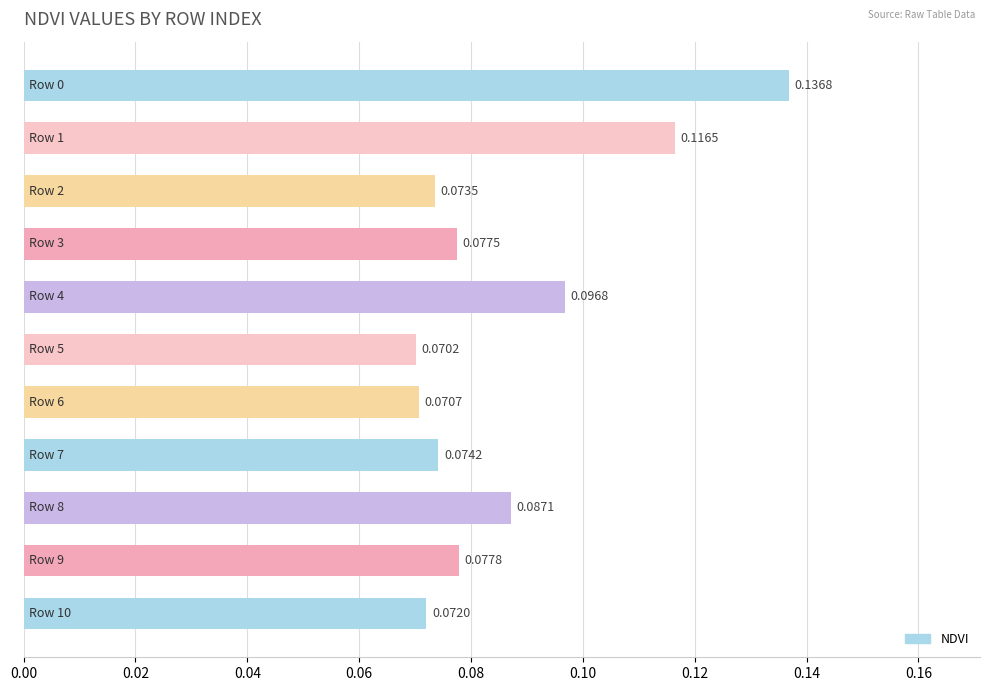

What is the sum of all values?

1.0